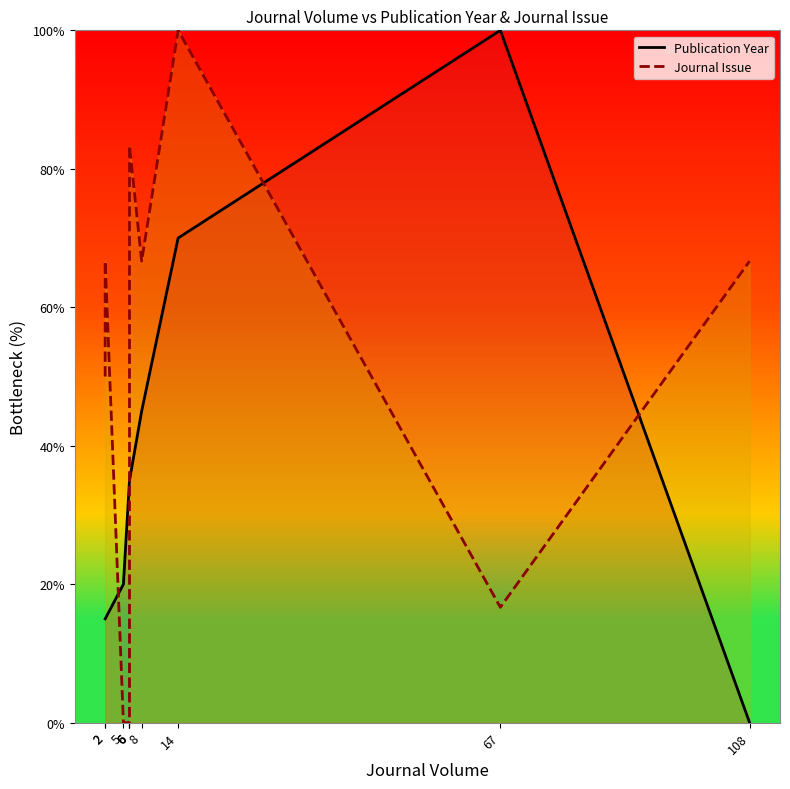

What is the difference between the highest and lowest values at 6?

35.0